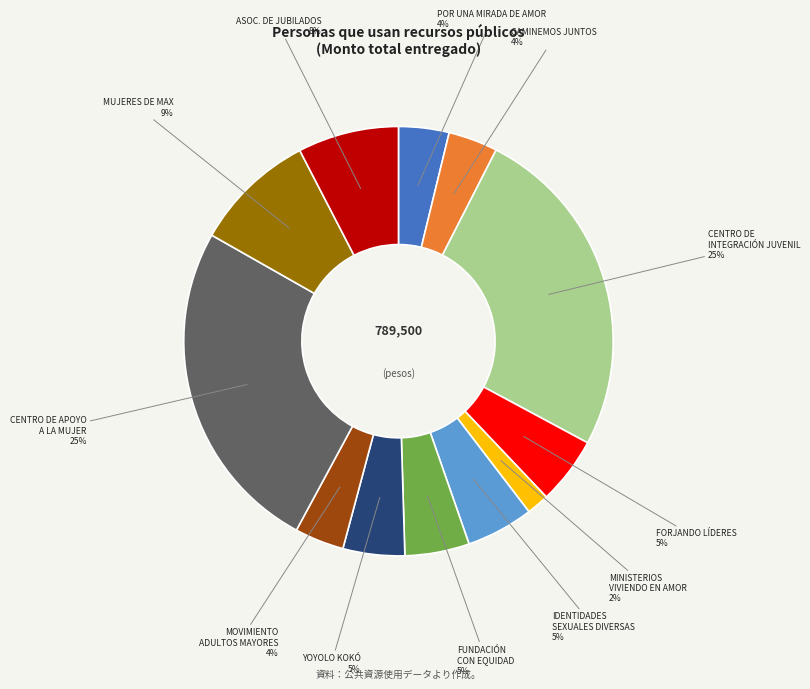

Is there any slice that represents more than half of the pie?

No